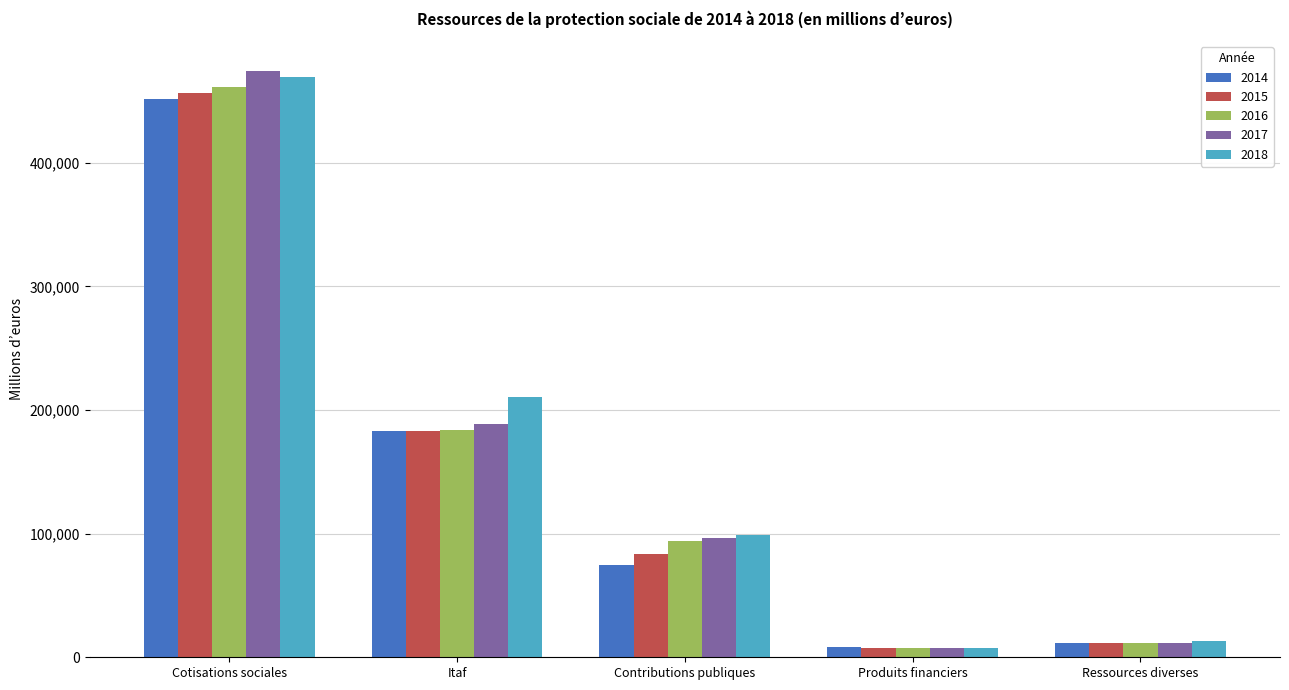

Which series has the largest range (max minus min)?

2017